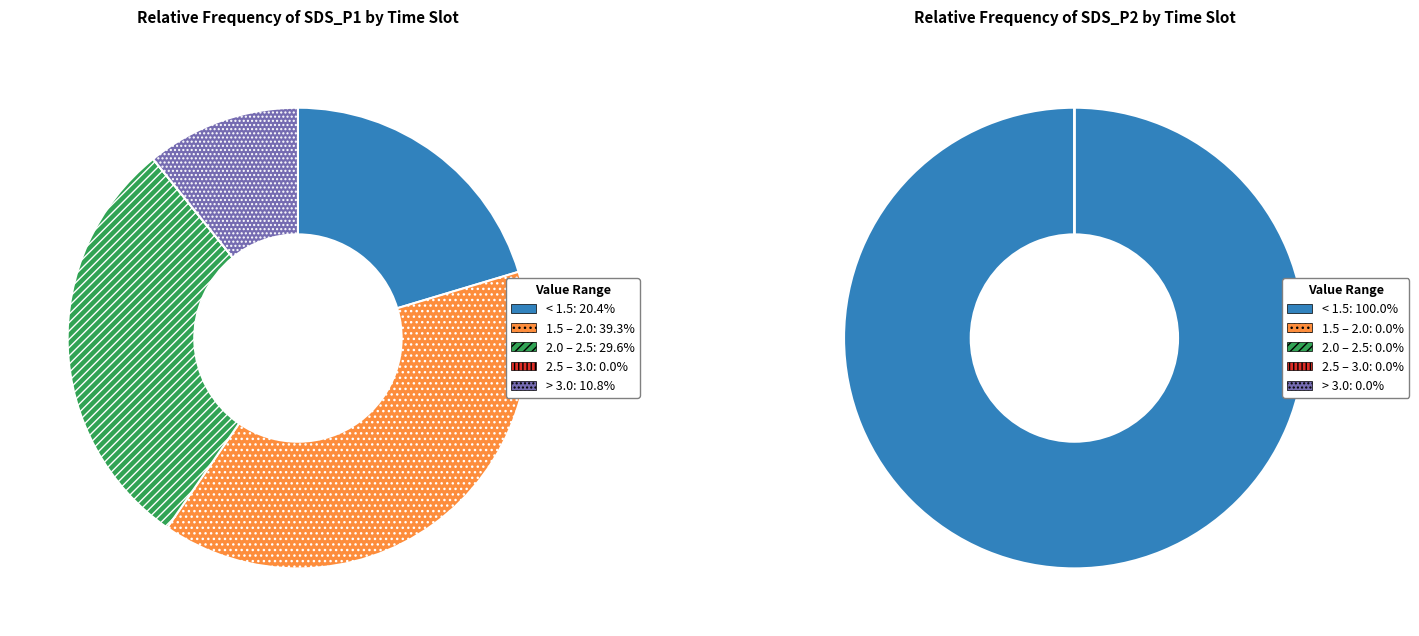

Which series has the widest spread of values?

SDS_P1 mean